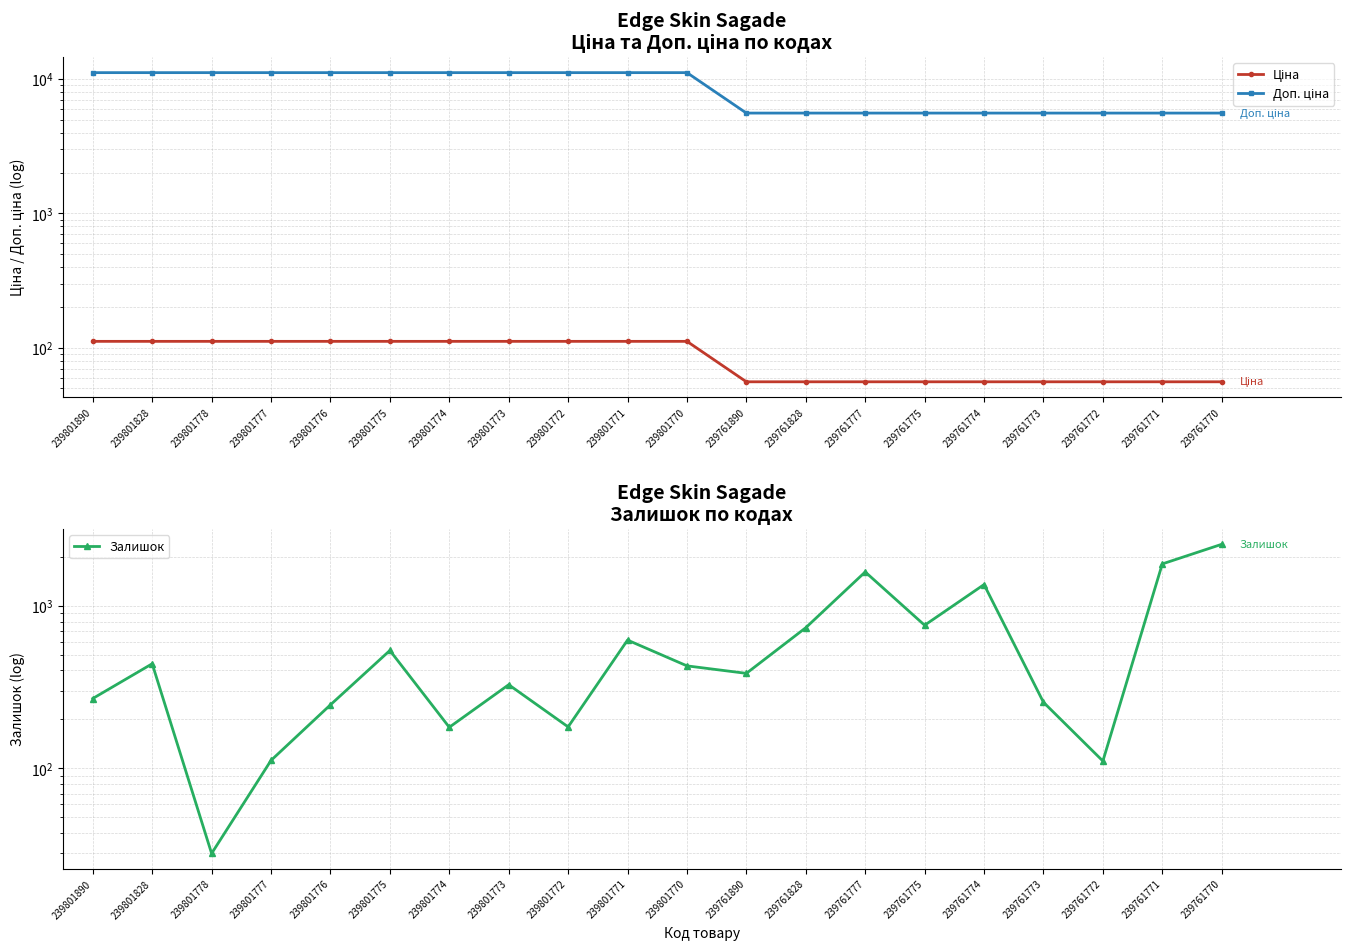

True or false: Ціна and Залишок intersect in this chart.

True